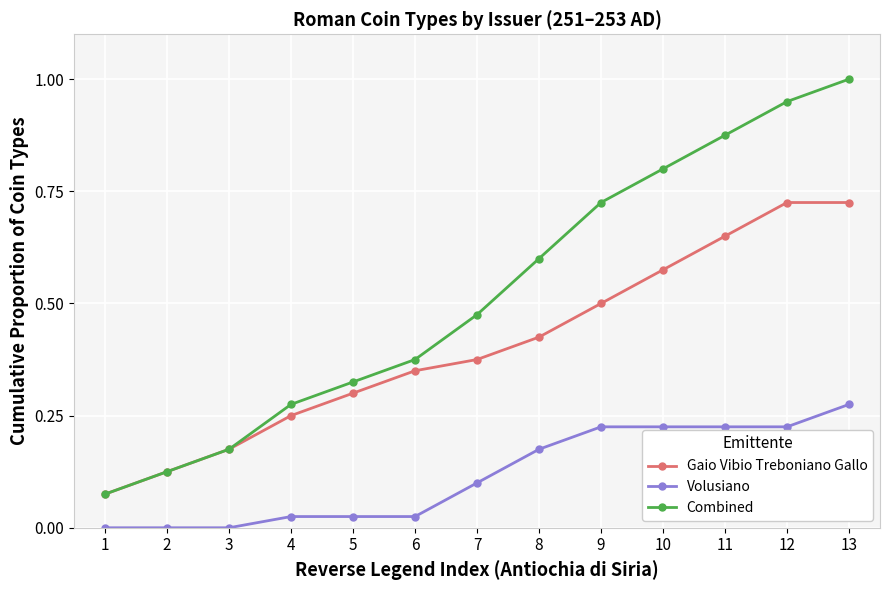

Between 11 and 13, which series saw the biggest shift?

Combined